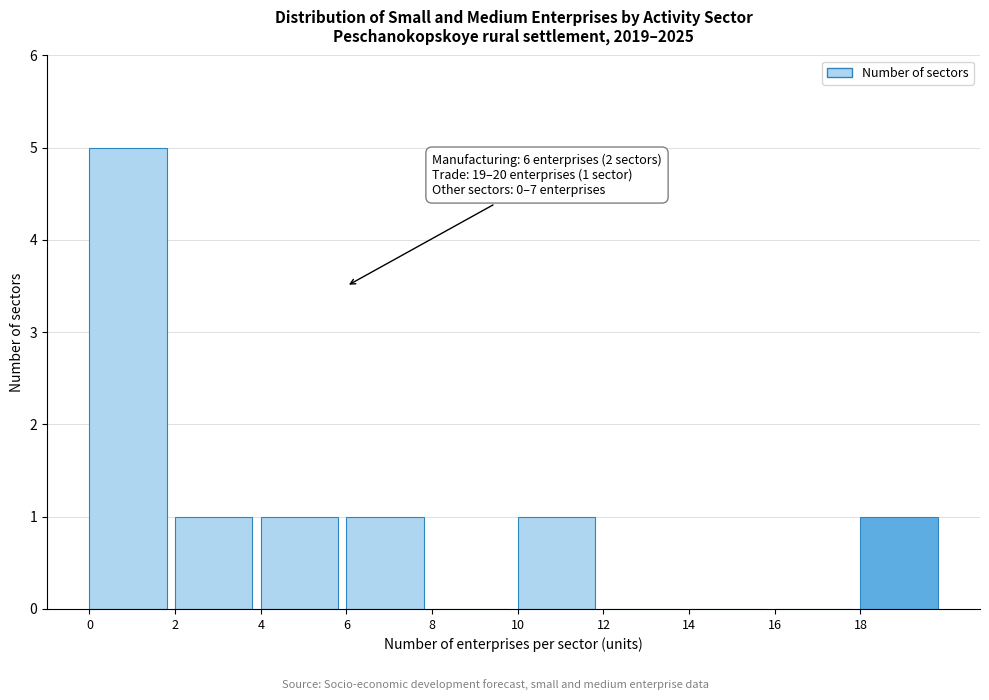

Reading left to right, extract all data points from this chart.

0=5	2=1	4=1	6=1	8=0	10=1	12=0	14=0	16=0	18=1